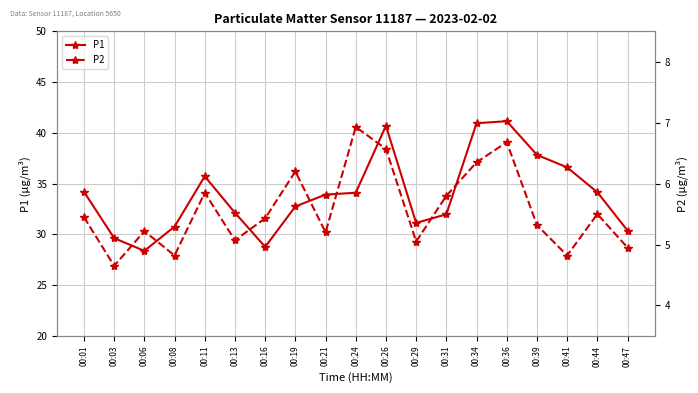

What are all the series names shown in the legend?

P1, P2